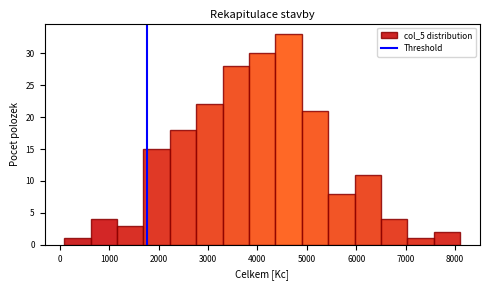

Reading left to right, transcribe this chart: for each bar, give the range it covers on the x-axis and its height. Neither the bar edges nor the heights are printed on the chart, so give them approximately, as read against the axes.

100 to 600: 1
600 to 1200: 4
1200 to 1700: 3
1700 to 2200: 15
2200 to 2800: 18
2800 to 3300: 22
3300 to 3800: 28
3800 to 4400: 30
4400 to 4900: 33
4900 to 5400: 21
5400 to 6000: 8
6000 to 6500: 11
6500 to 7000: 4
7000 to 7600: 1
7600 to 8100: 2